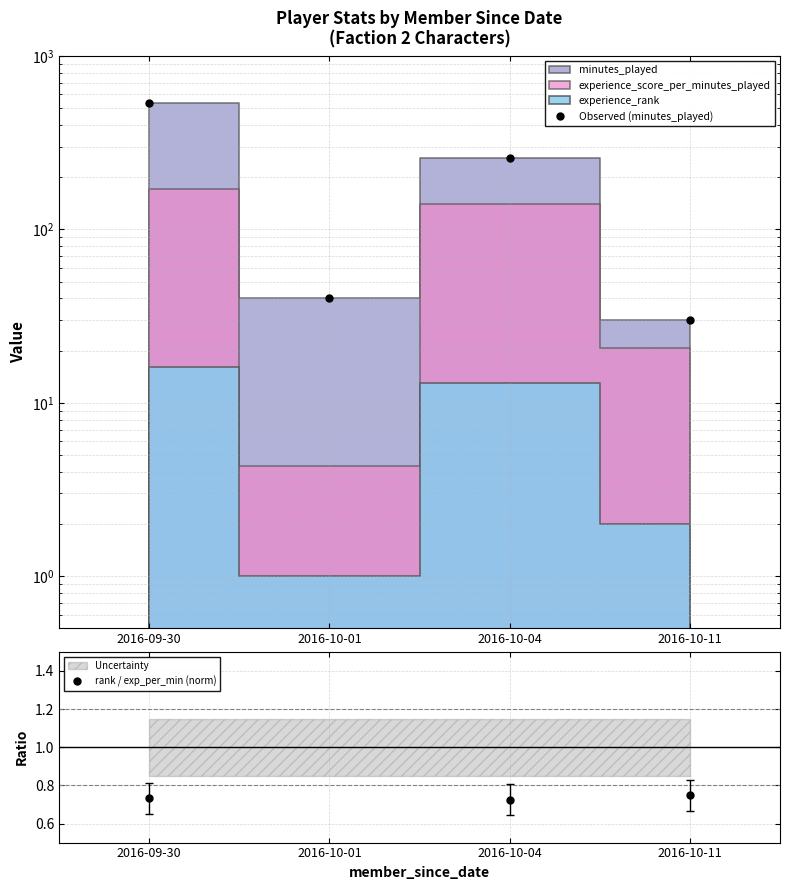

At which label does Observed (minutes_played) reach its peak?

2016-09-30